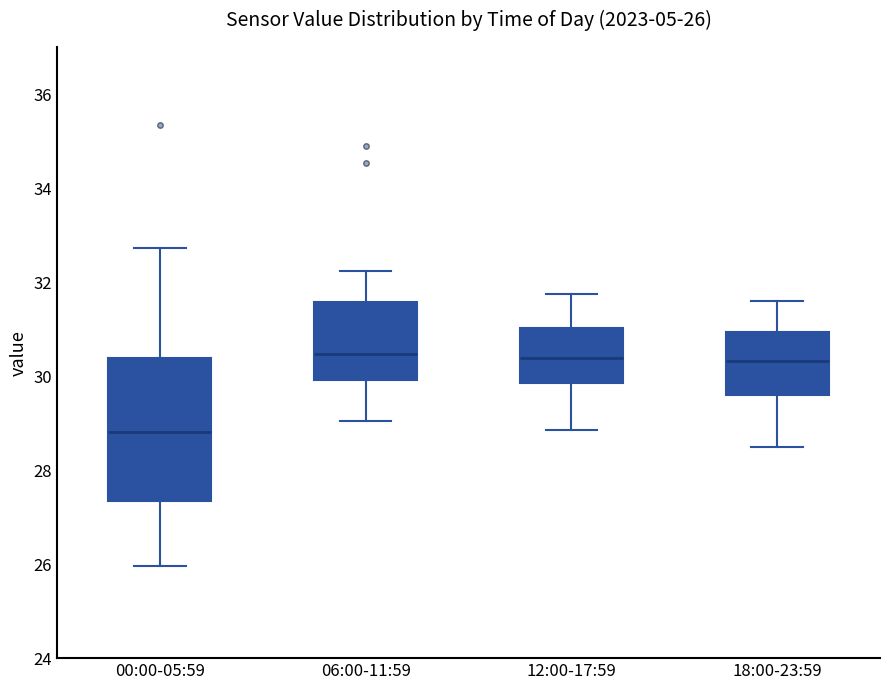

Which box has the lowest median line?

00:00-05:59